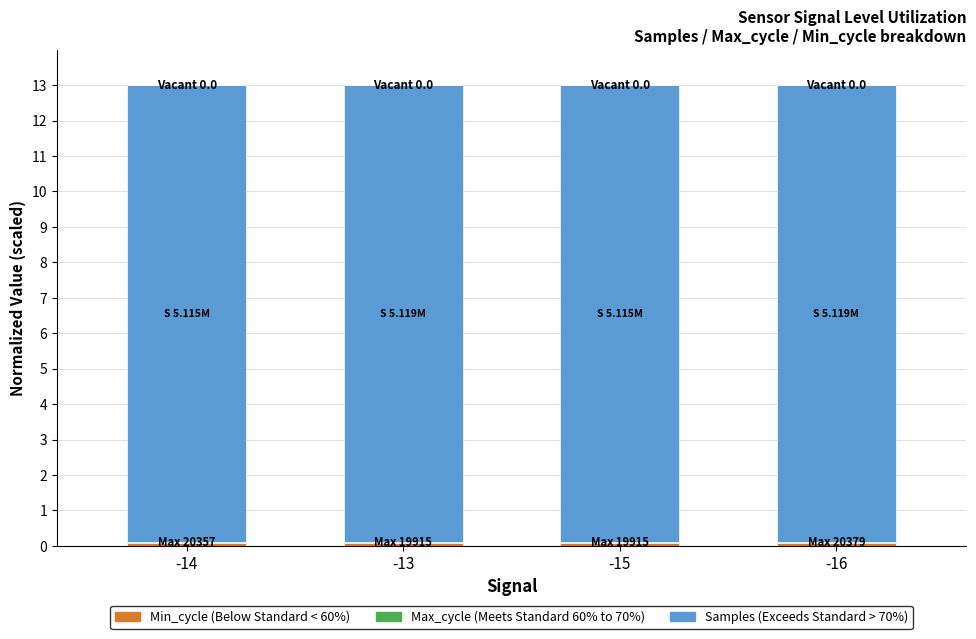

How many bars are there in total?

4